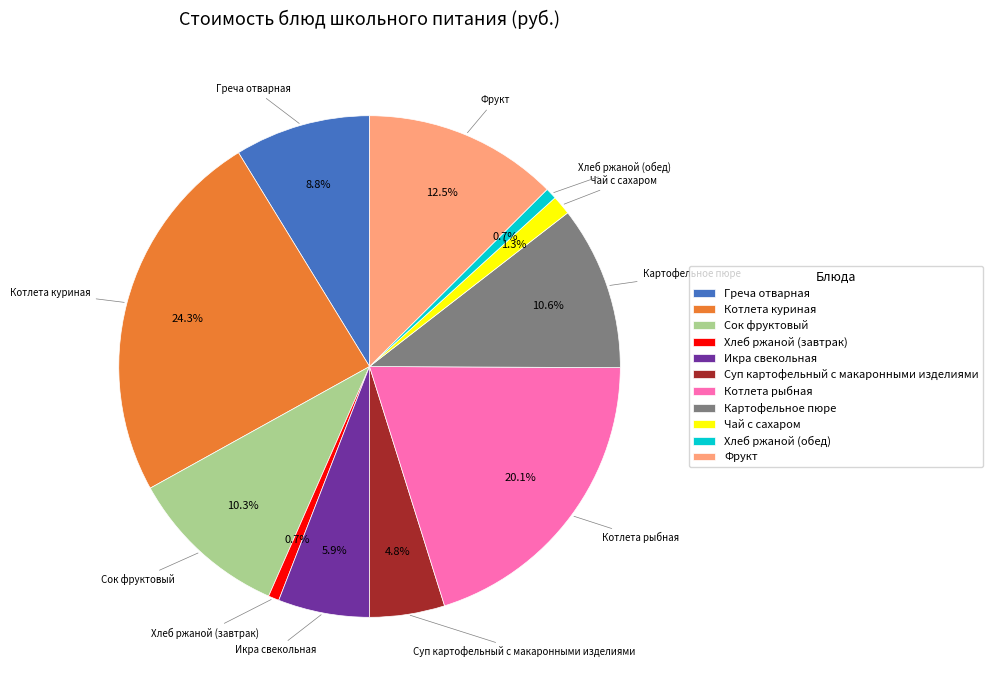

Do Котлета рыбная and Греча отварная together represent more than half of the pie?

No